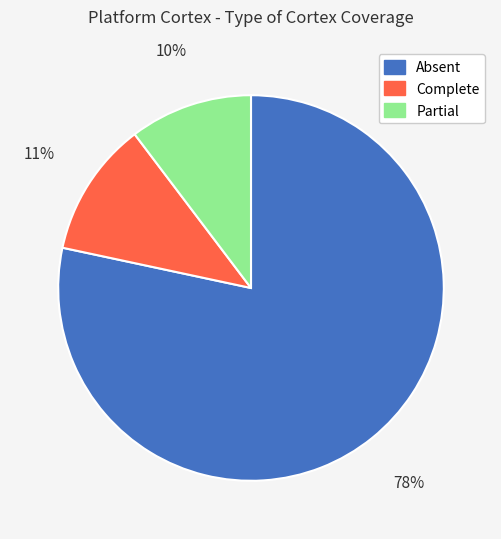

Between Complete and Partial, which is larger?

Complete